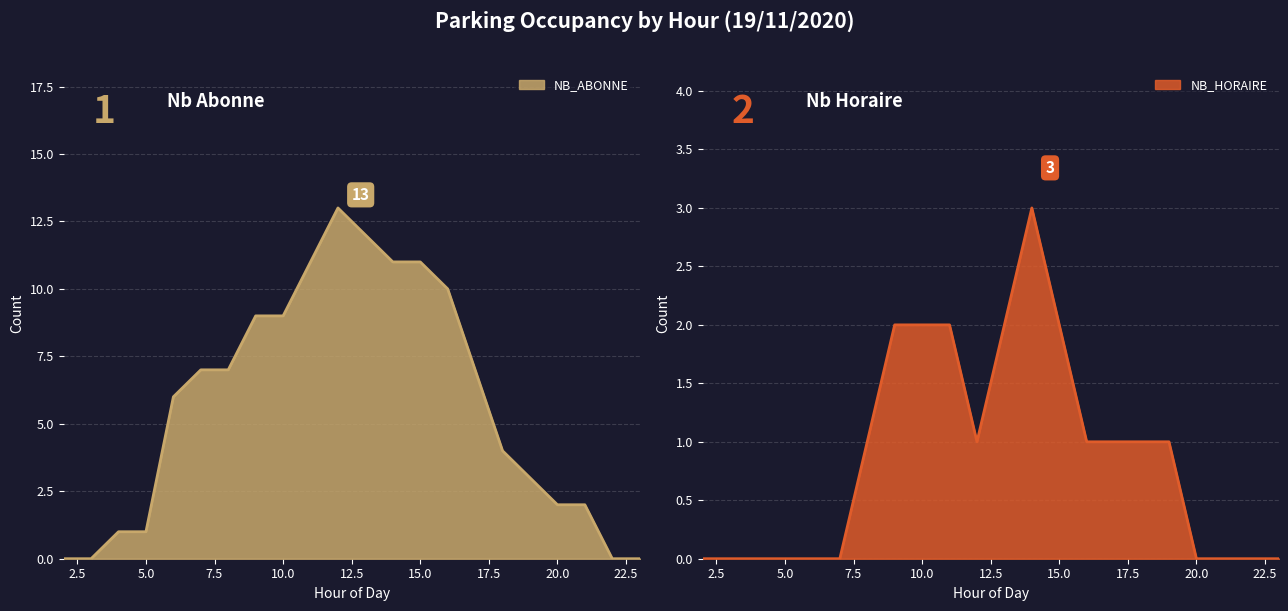

How many categories are shown in the chart?

22